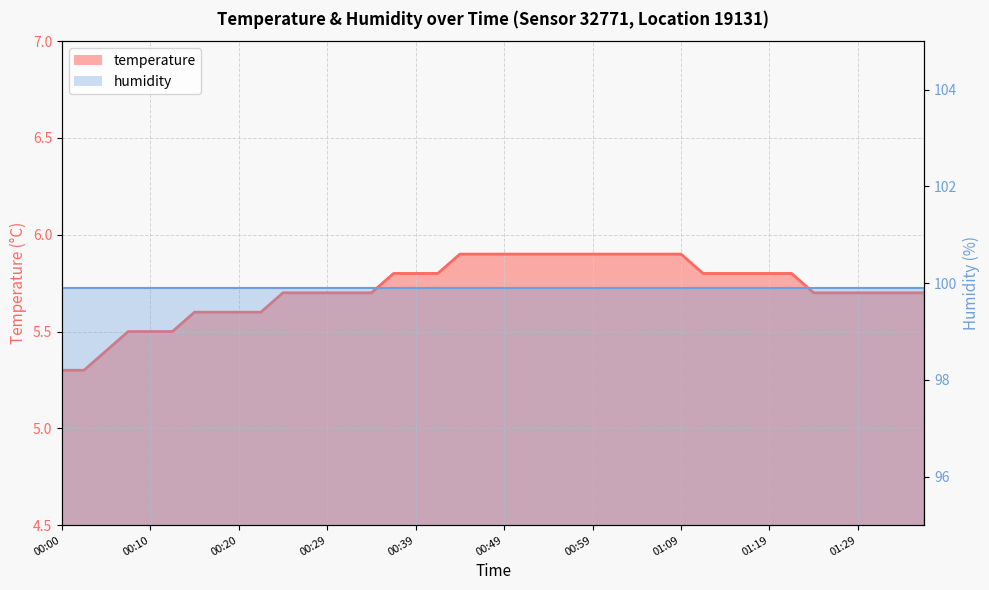

Rank the series by their maximum value, from lowest to highest.

temperature_line, humidity_line